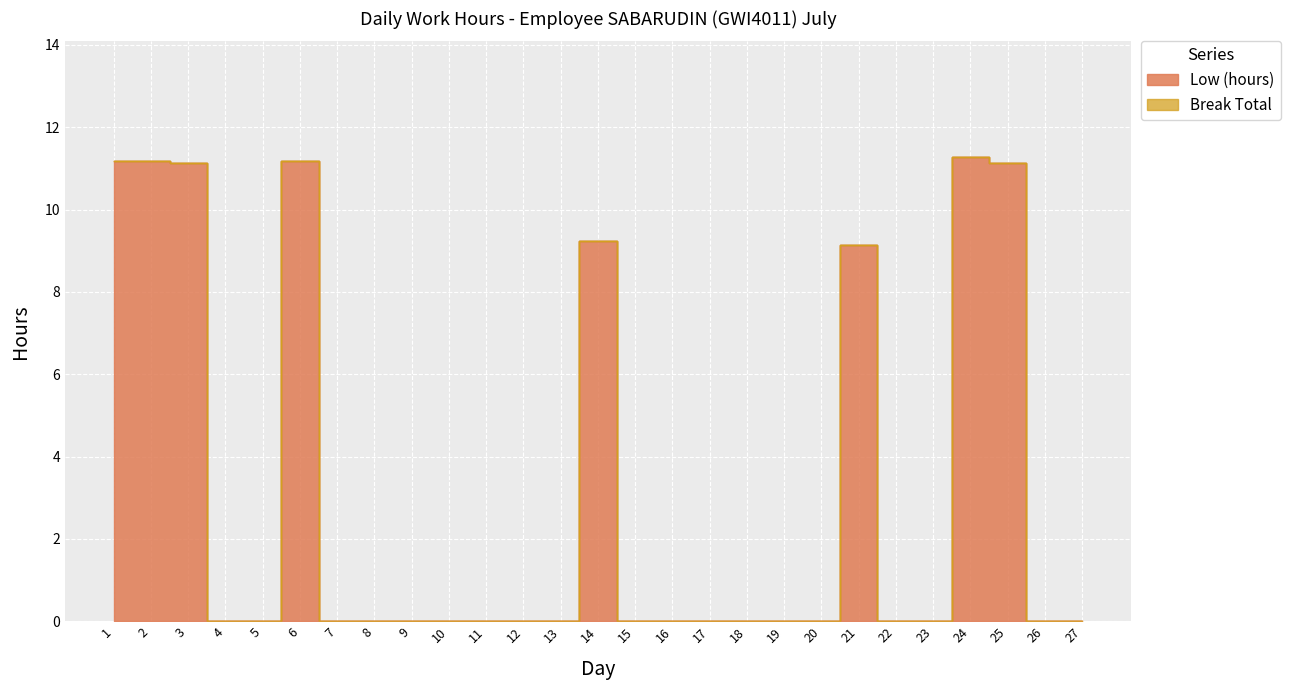

Which has a higher value, 23 or 14?

14